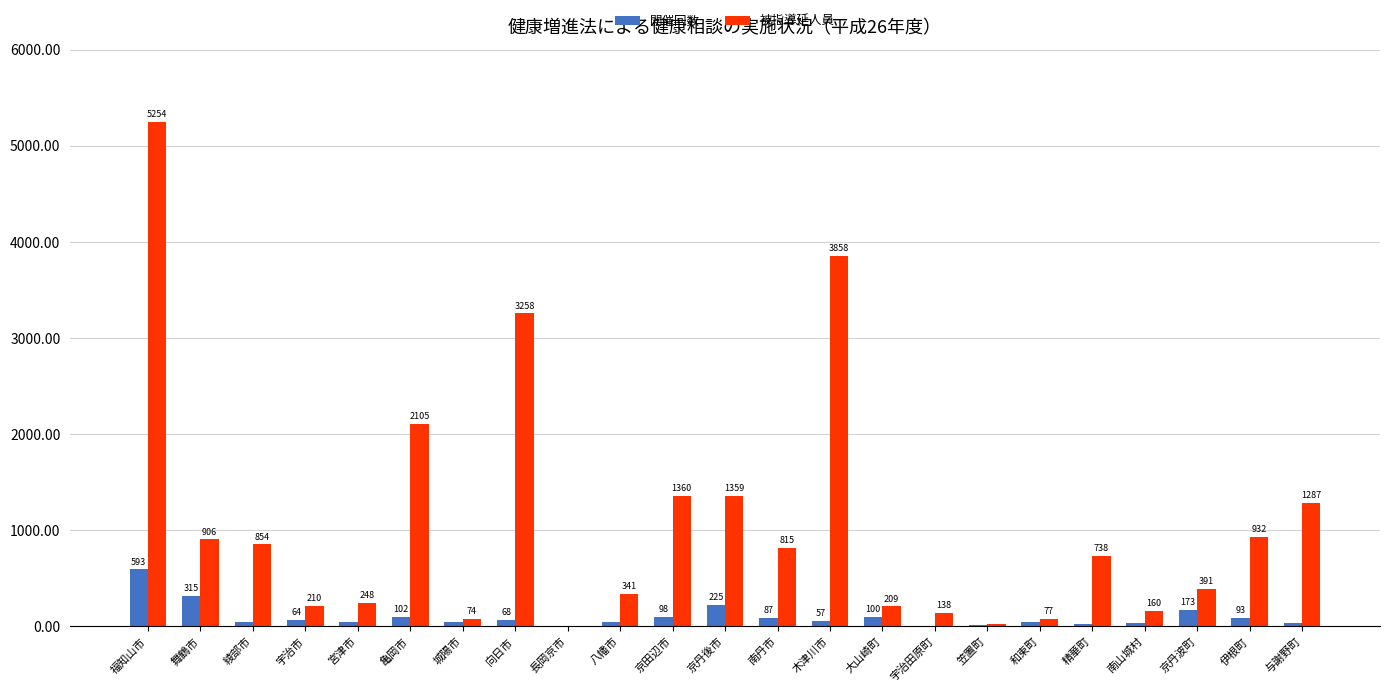

What is the sum of all 被指導延人員 values?

24604